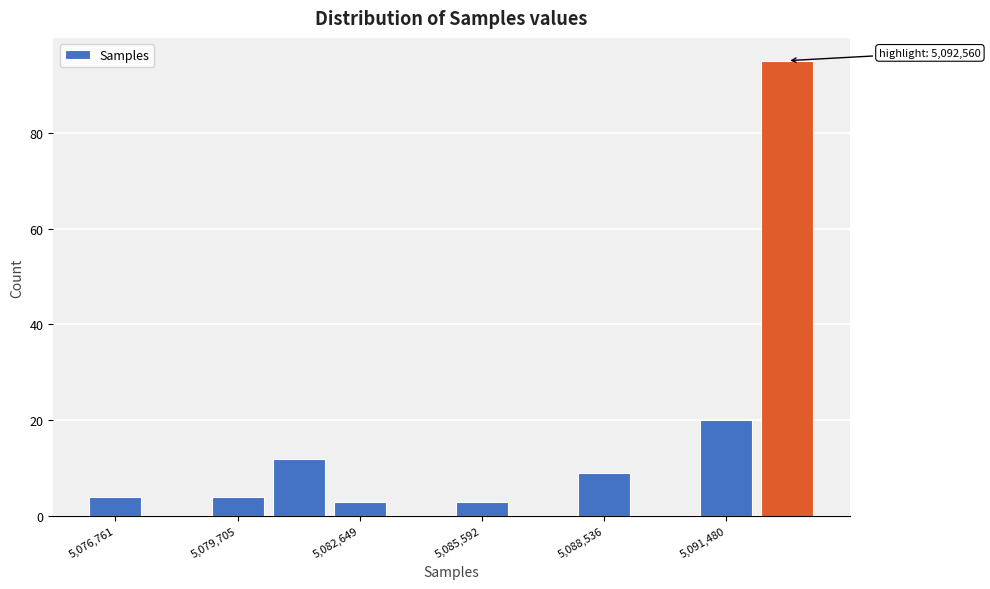

Read against the x-axis, roughly where is the centre of the tallest bar?

5093000